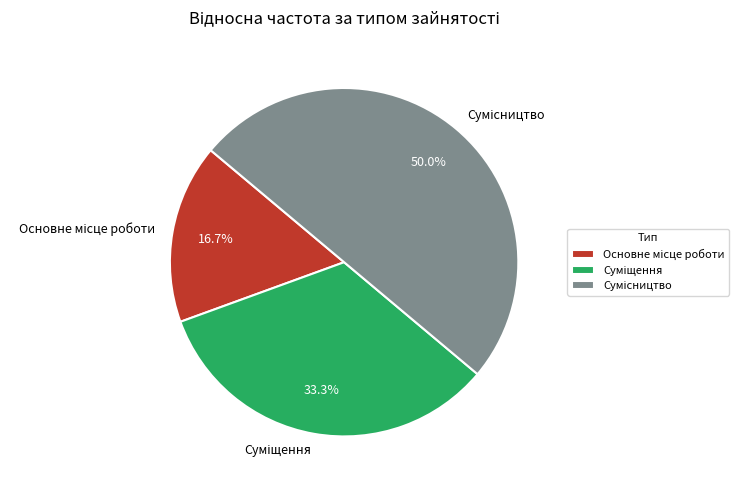

Combined, do Суміщення and Сумісництво account for over 50%?

Yes